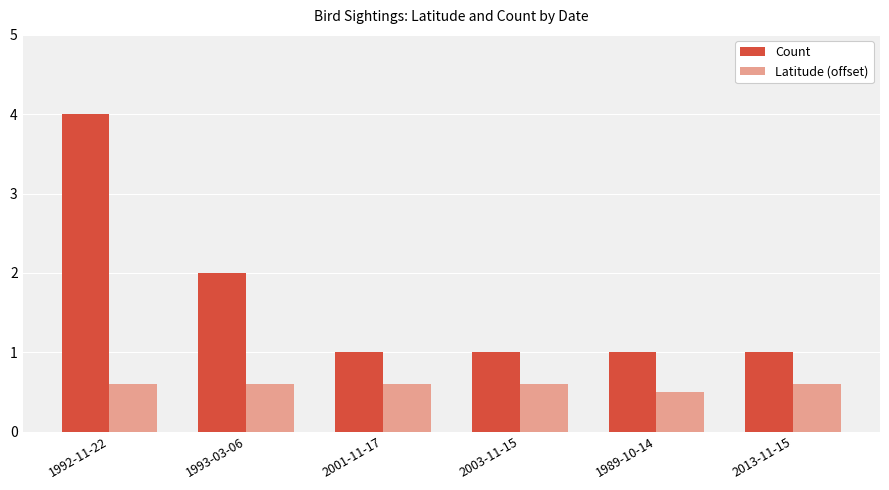

List the series in order of their overall mean, highest first.

Count, Latitude (offset)